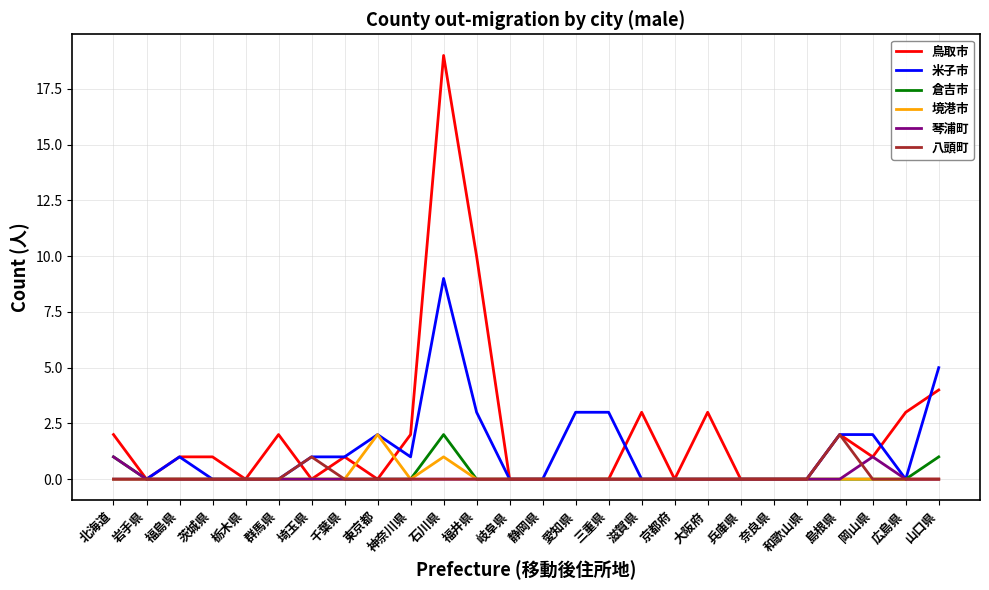

Reading left to right, what are all the values shown in this chart?

鳥取市: 2	0	1	1	0	2	0	1	0	2	19	10	0	0	0	0	3	0	3	0	0	0	2	1	3	4
米子市: 0	0	1	0	0	0	1	1	2	1	9	3	0	0	3	3	0	0	0	0	0	0	2	2	0	5
倉吉市: 1	0	0	0	0	0	0	0	0	0	2	0	0	0	0	0	0	0	0	0	0	0	0	0	0	1
境港市: 0	0	0	0	0	0	0	0	2	0	1	0	0	0	0	0	0	0	0	0	0	0	0	0	0	0
琴浦町: 1	0	0	0	0	0	0	0	0	0	0	0	0	0	0	0	0	0	0	0	0	0	0	1	0	0
八頭町: 0	0	0	0	0	0	1	0	0	0	0	0	0	0	0	0	0	0	0	0	0	0	2	0	0	0